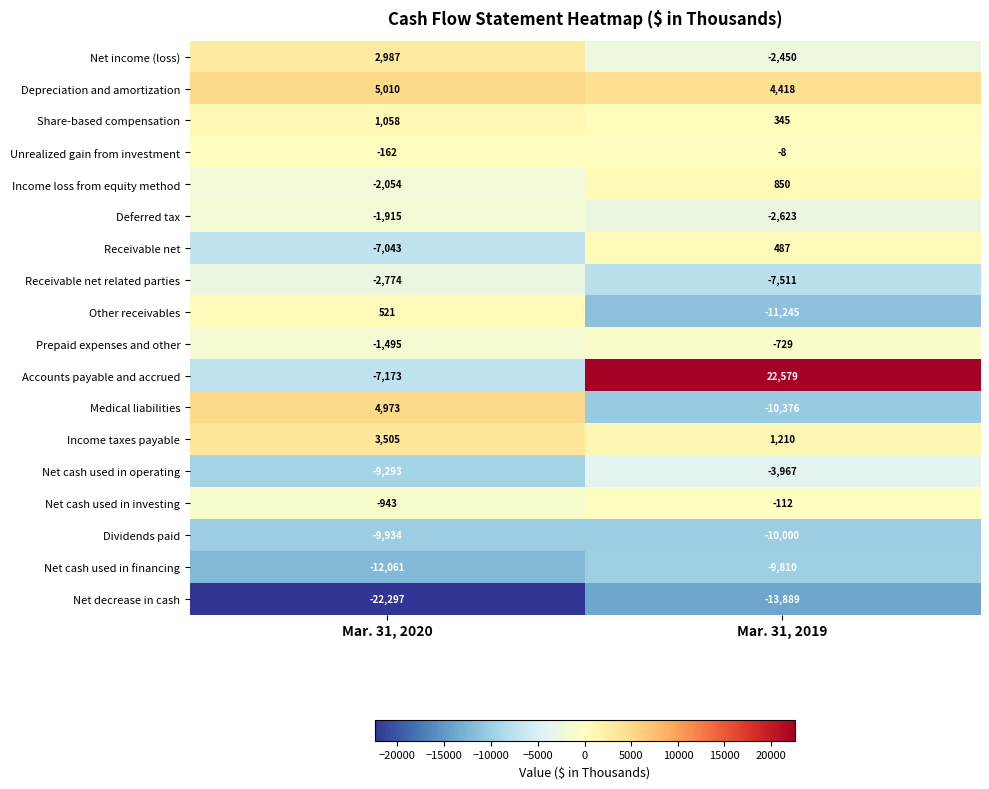

What is the difference between the maximum and minimum values in the Receivable net related parties series?

4737